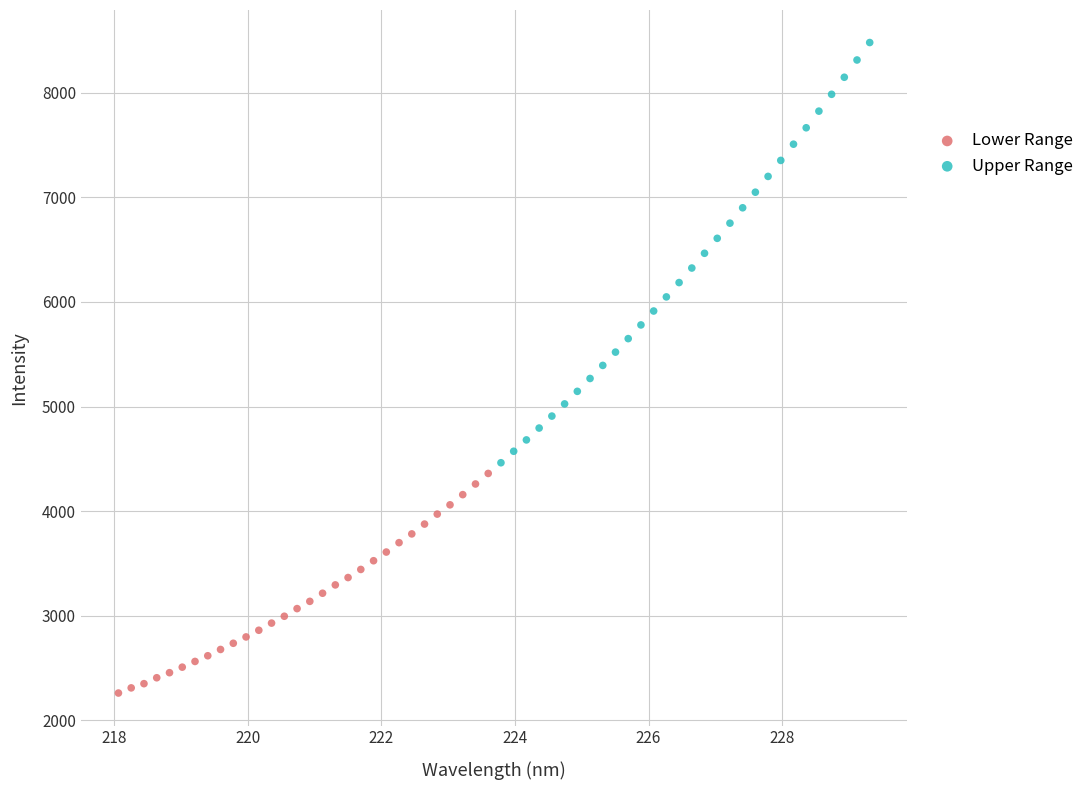

Which series has the widest spread of Y values?

Upper Range